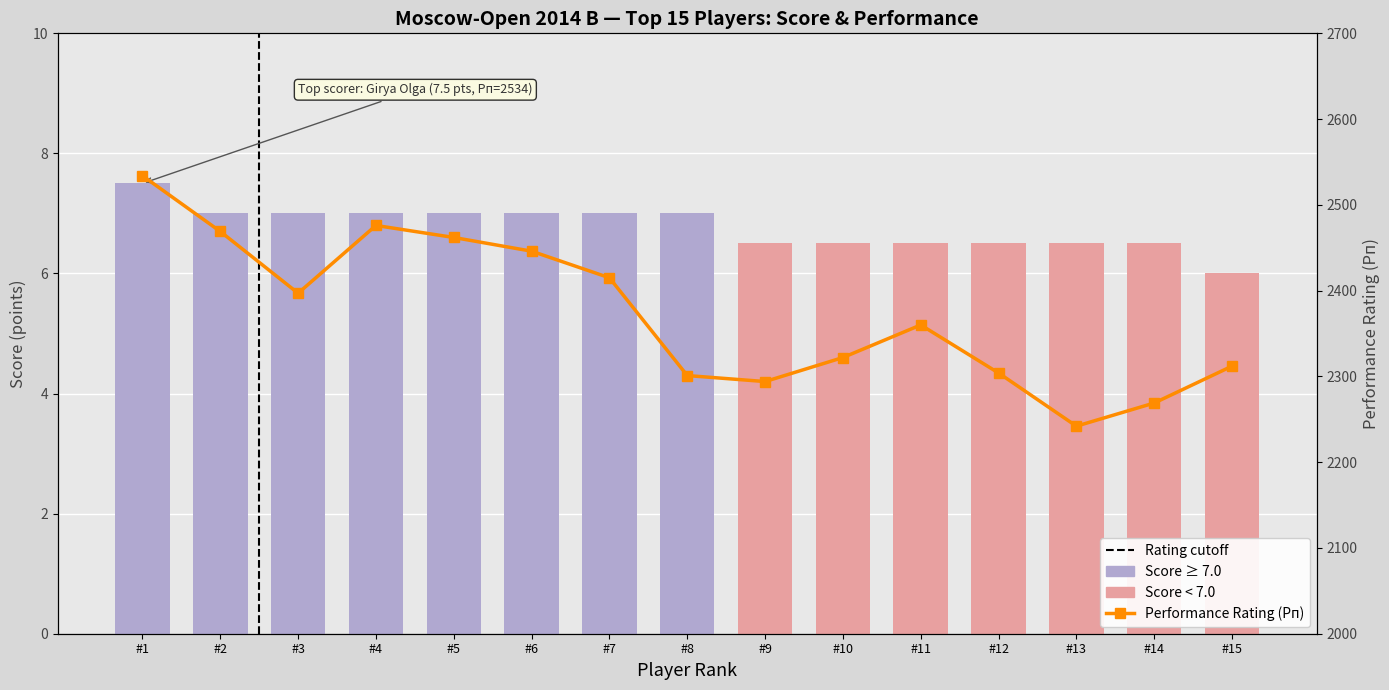

What is the highest value of the Performance Rating (Рп) series?

2534.0